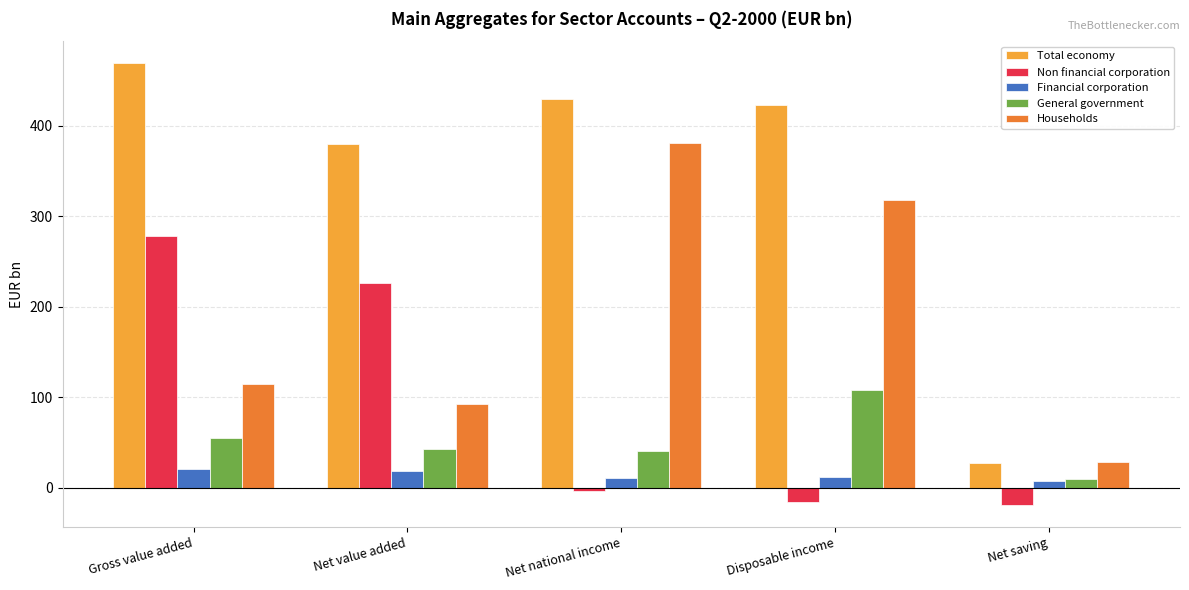

What is the value of the General government bar at the 5th from the left?

9.7